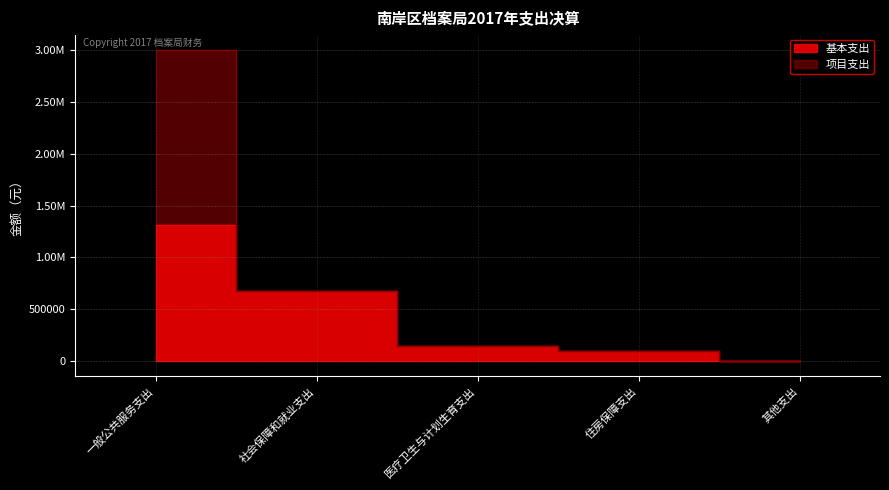

What is the sum of all values?

2225013.8